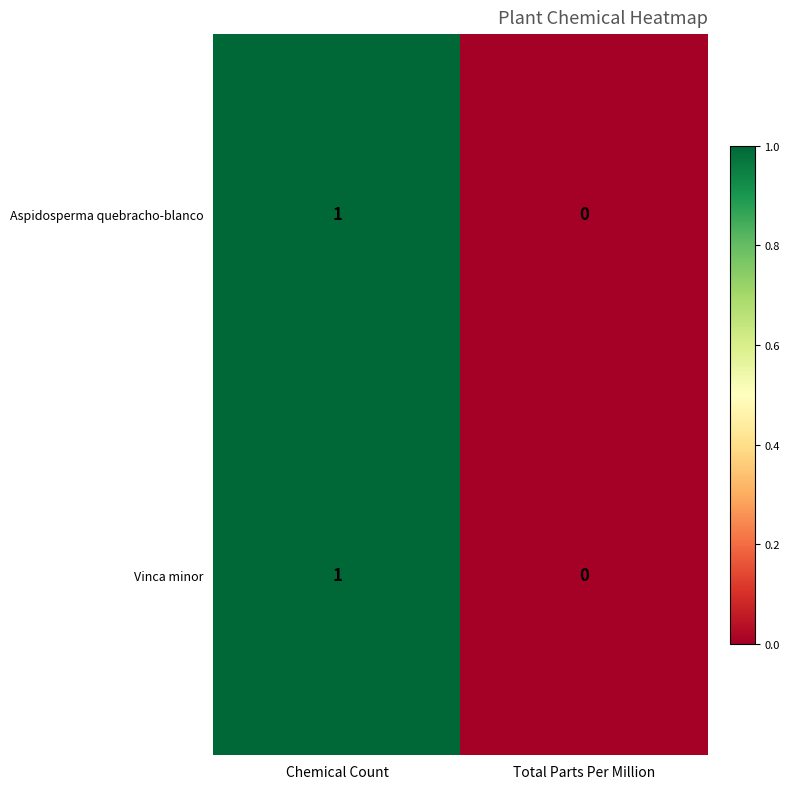

The value of Vinca minor at Chemical Count is 1. True or false?

True